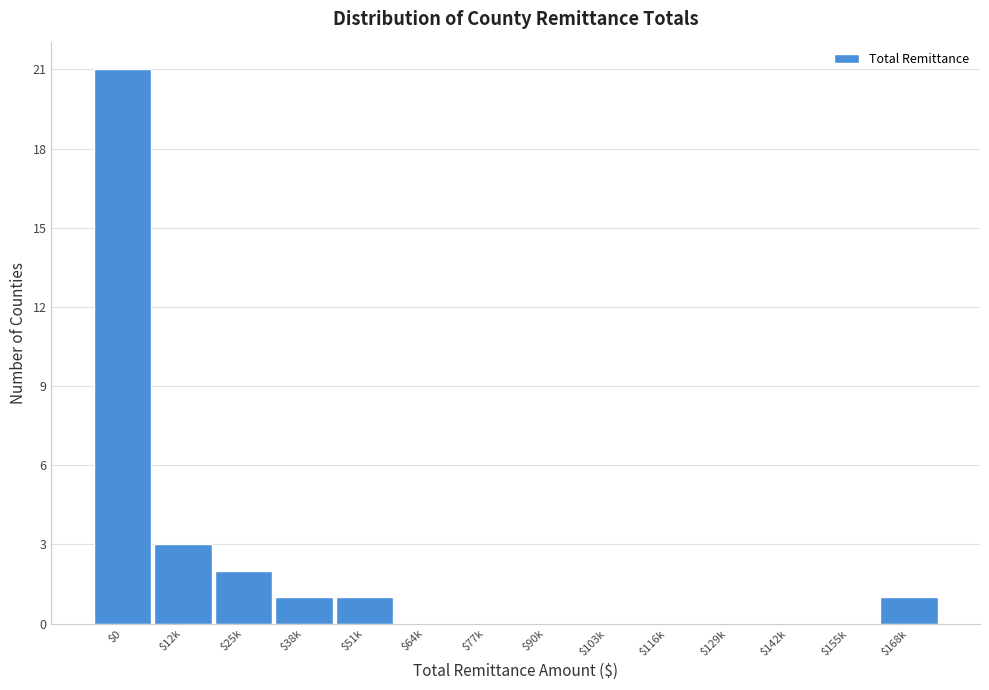

What is the sum of all values?

29